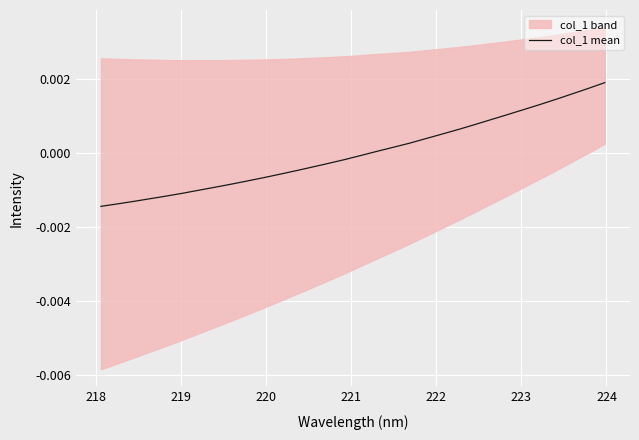

True or false: the data shows 0.0 at 29.

False